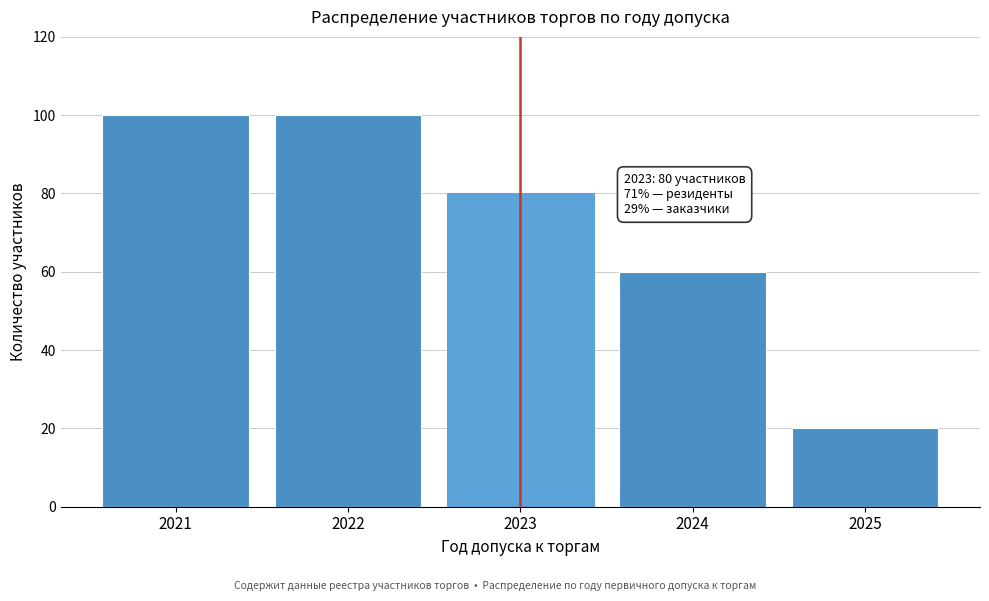

Reading left to right, what are all the values shown in this chart?

100	100	80	60	20